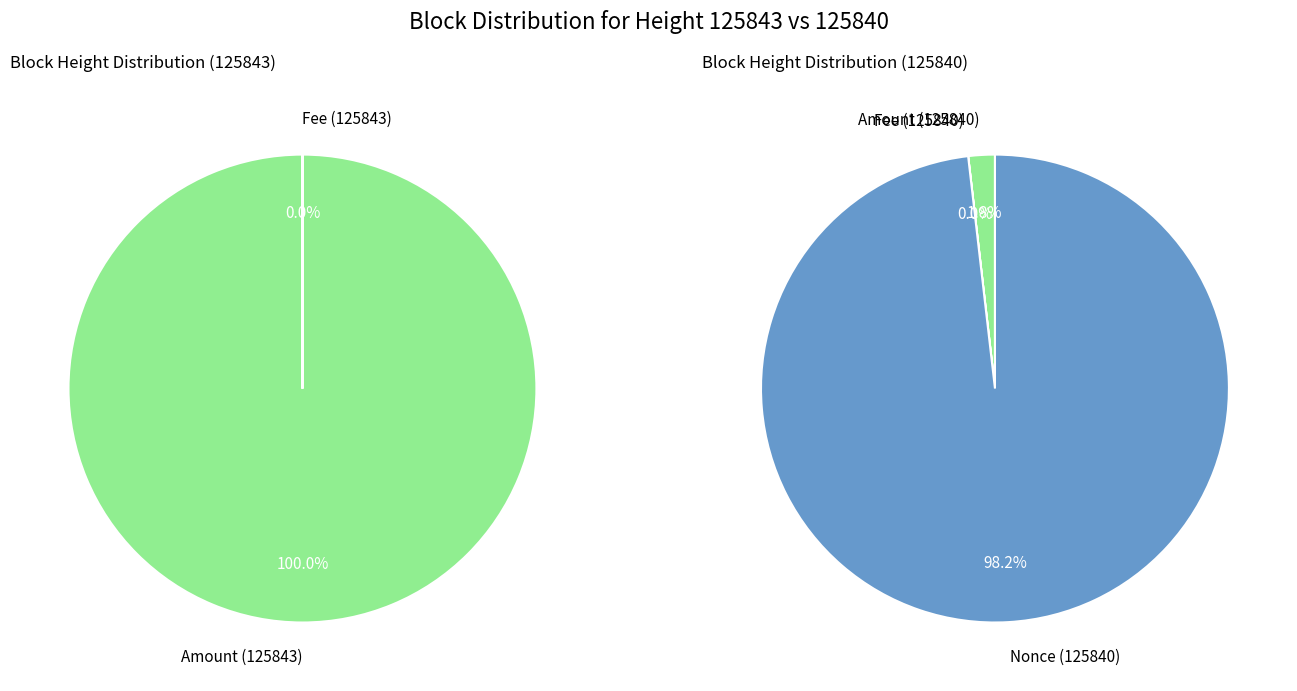

What percentage is the 125840 slice, to the nearest percent?

50%